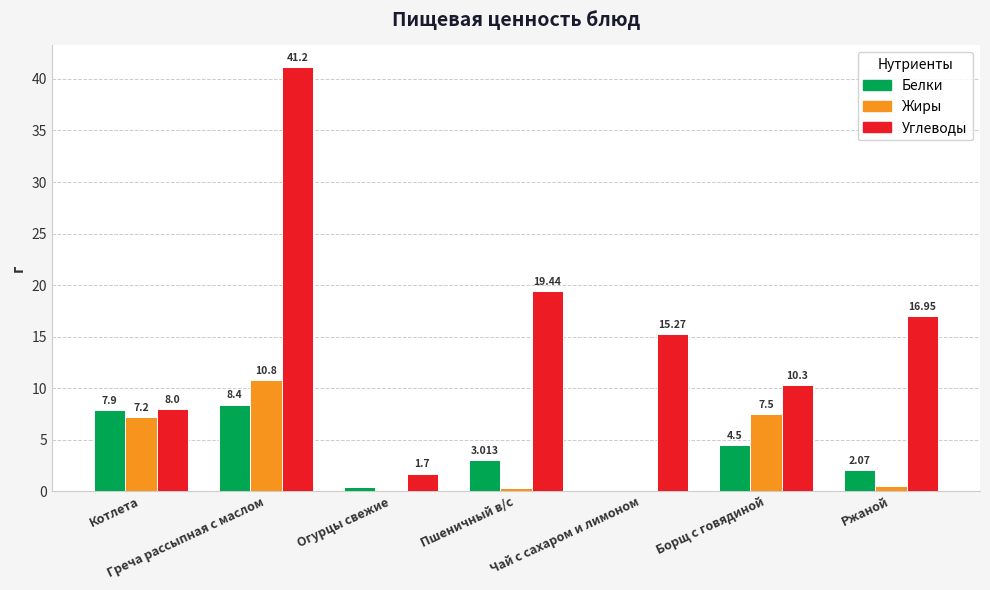

What value does the Белки series have at Котлета?

7.9